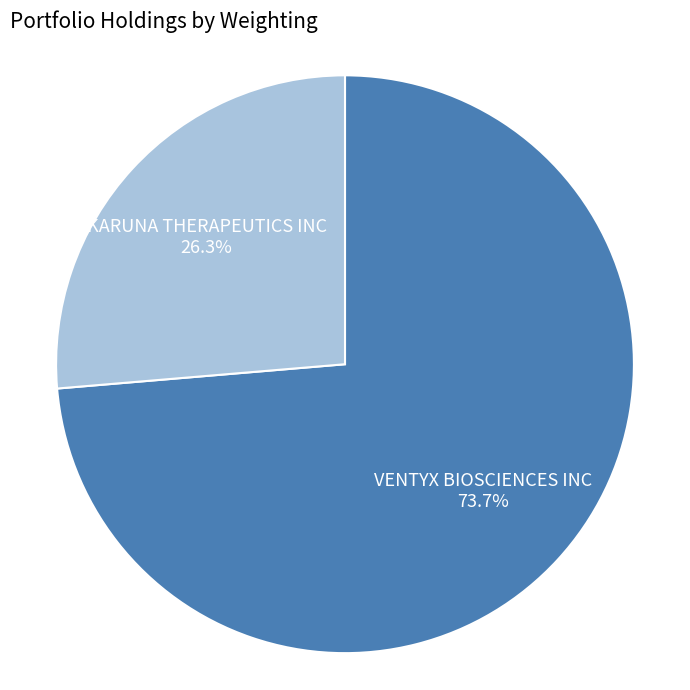

Which category has the biggest portion of the pie?

VENTYX BIOSCIENCES INC